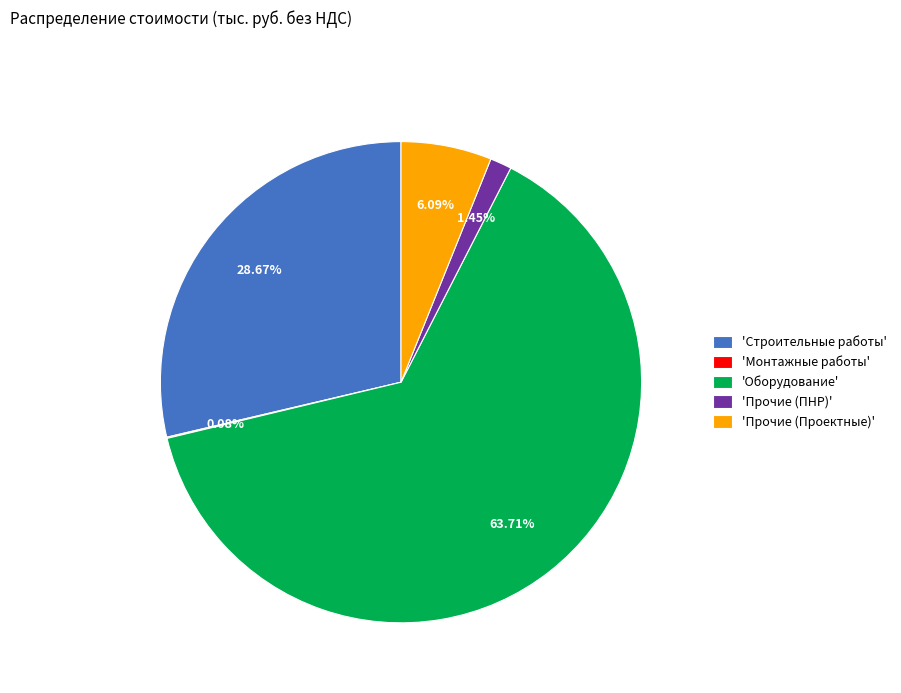

Approximately how many times larger is the value at 'Оборудование' compared to 'Прочие (Проектные)'?

10.5